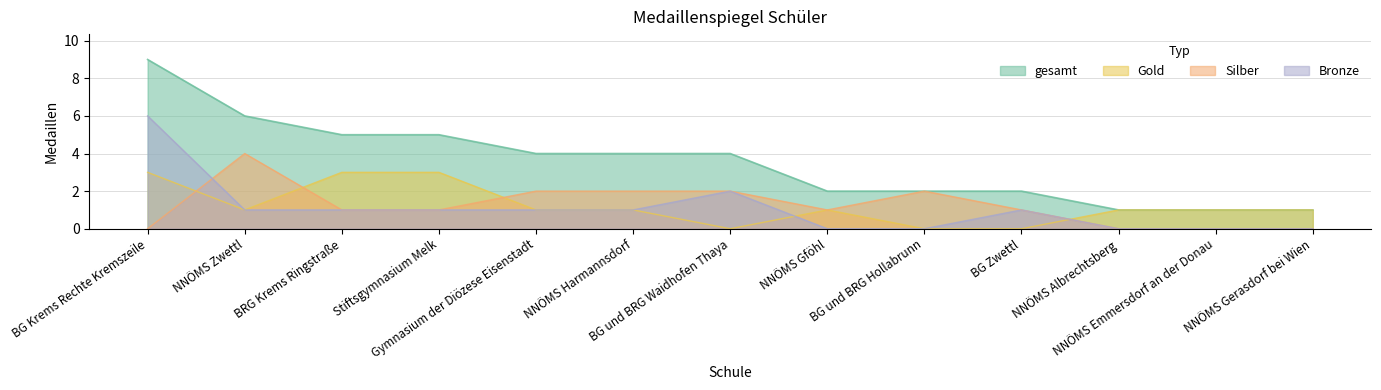

What are all the series names shown in the legend?

gesamt, Gold, Silber, Bronze